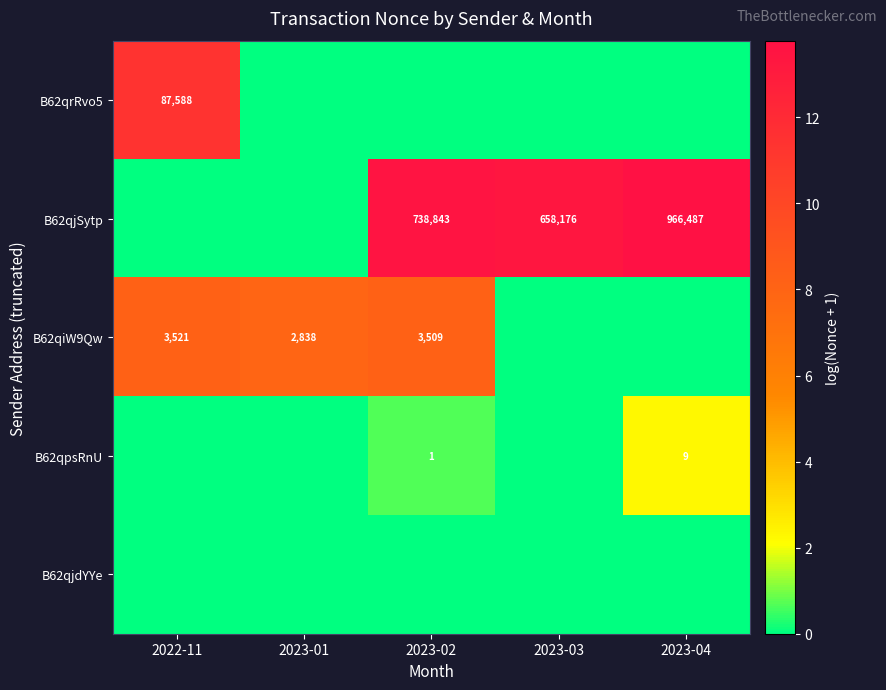

Which label corresponds to the largest value in the chart?

2023-04